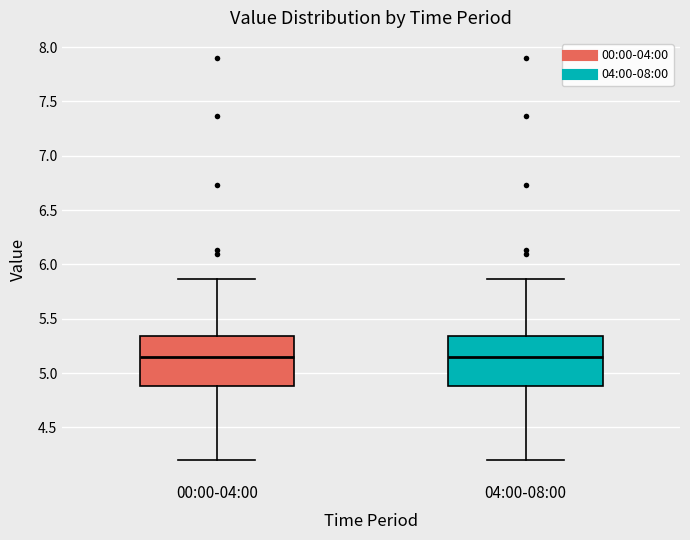

Reading left to right, read every box against the y-axis: the position of its median line, the range the box covers, and the ends of its whiskers. The values are not printed on the chart, so give them approximately, as read against the axis.

00:00-04:00: median 5.15, box 4.90 to 5.35, whiskers 4.20 to 5.85
04:00-08:00: median 5.15, box 4.90 to 5.35, whiskers 4.20 to 5.85